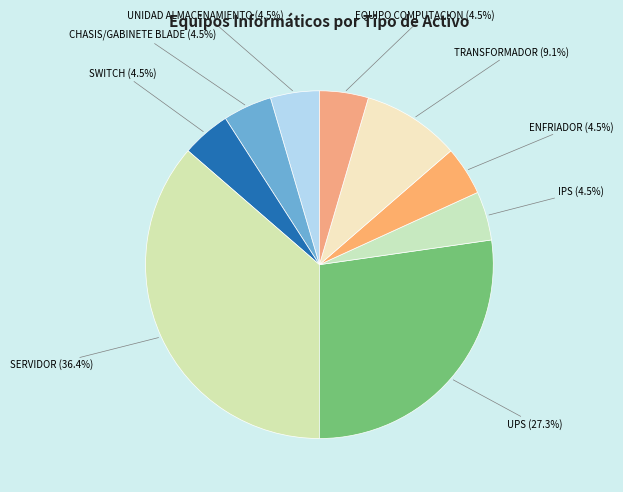

What is the largest slice in the pie chart?

SERVIDOR